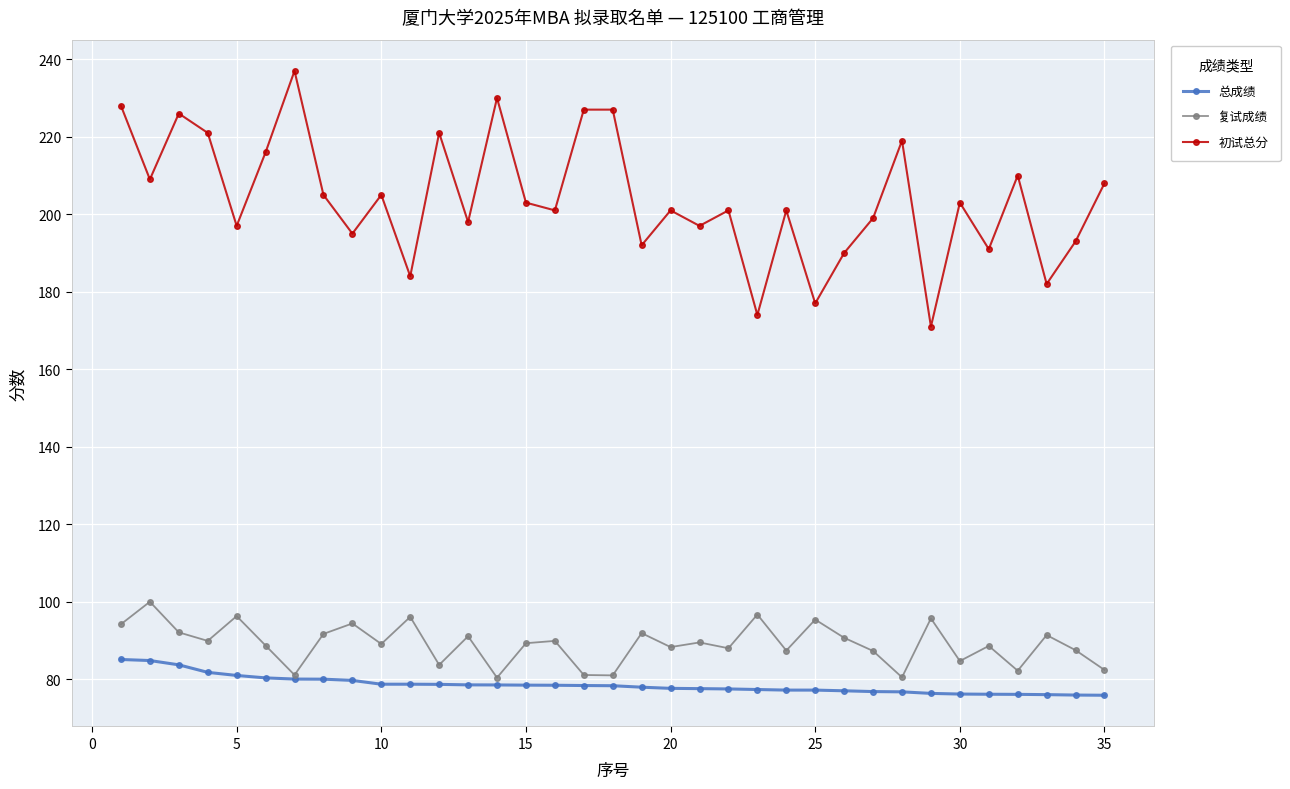

Does the chart have visible grid lines?

Yes